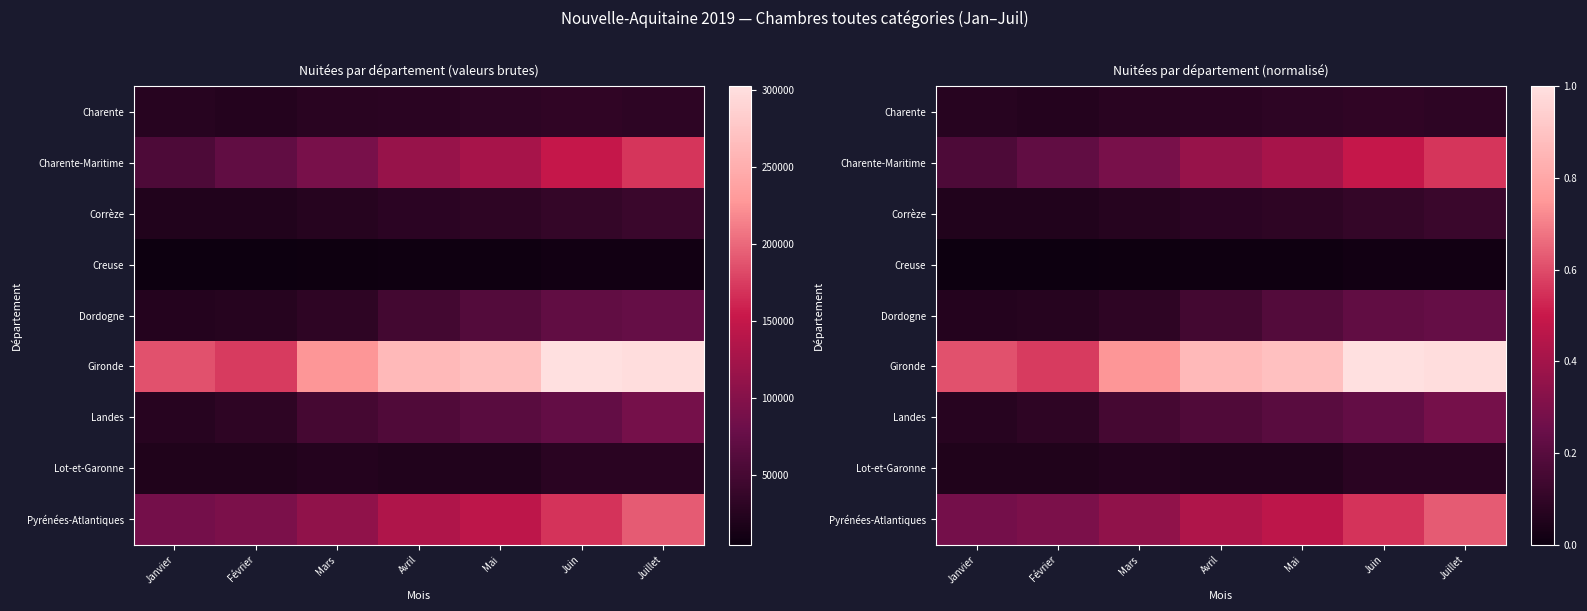

Is the value of Pyrénées-Atlantiques at Mai greater than the value of Dordogne at Février?

Yes